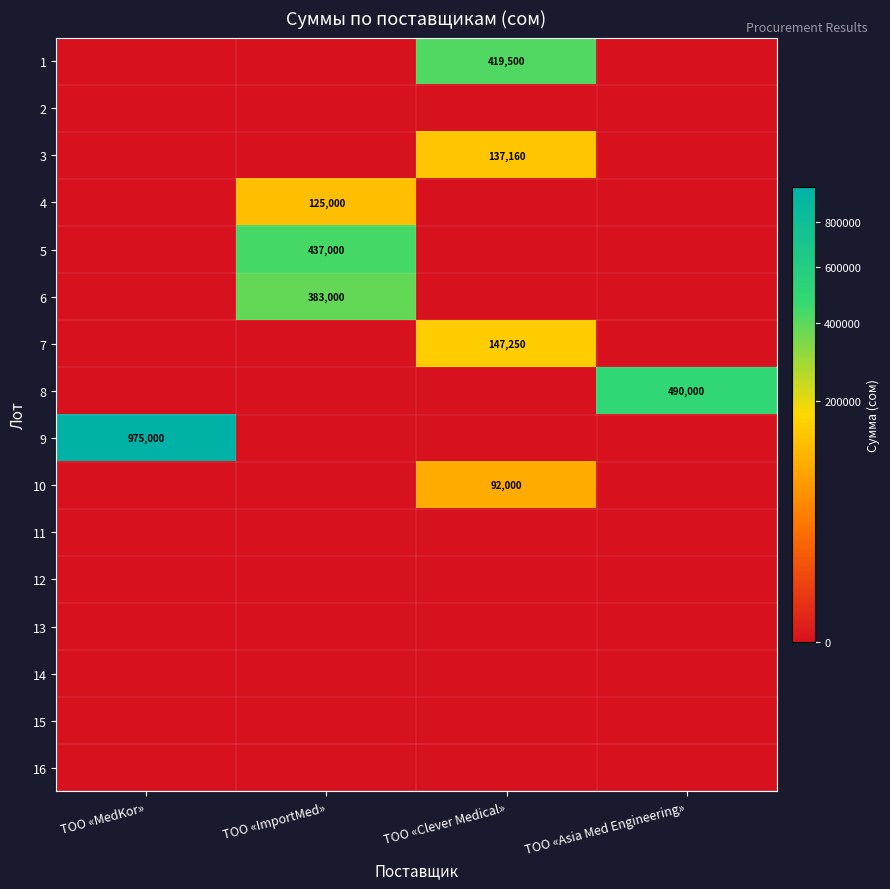

List the series in order of their peak value, highest first.

9, 8, 5, 1, 6, 7, 3, 4, 10, 2, 11, 12, 13, 14, 15, 16